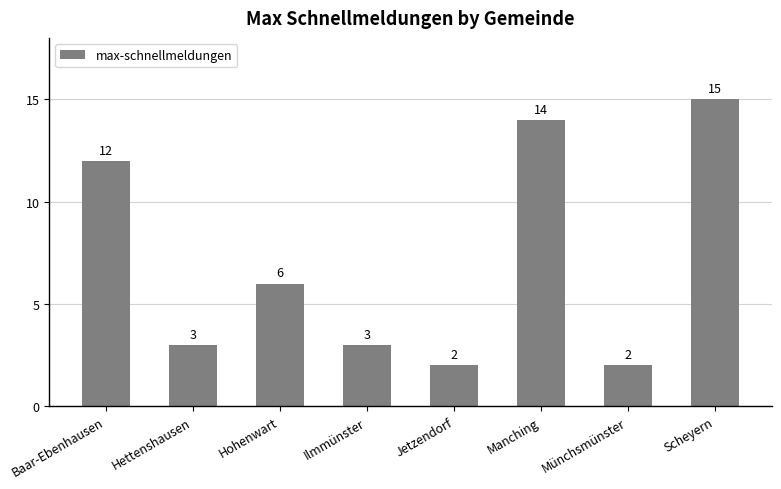

What is the difference between the maximum and second lowest values?

13